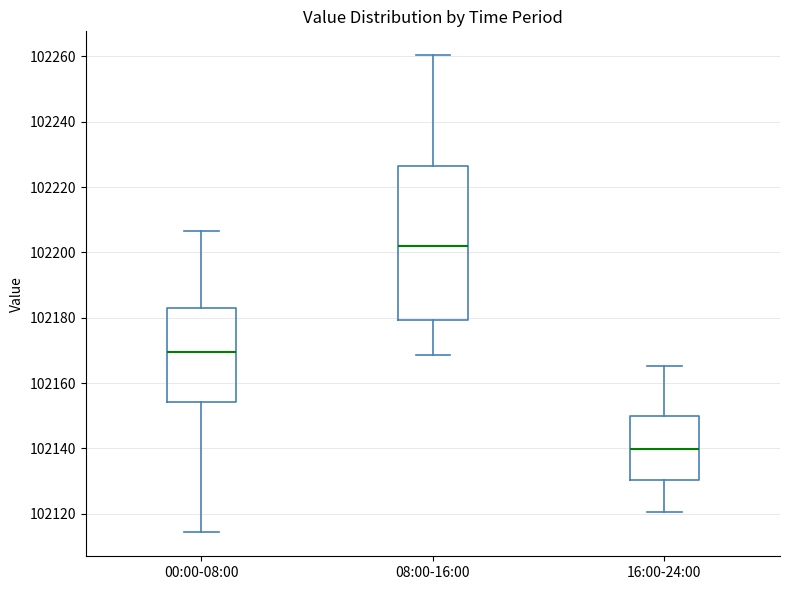

Comparing the boxes themselves (not the whiskers), which one is the tallest?

08:00-16:00